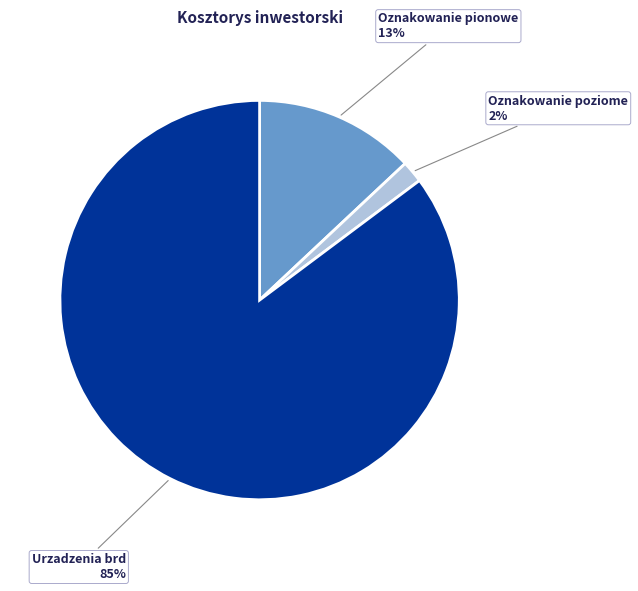

To the nearest percent, what is the difference between the largest and smallest slice percentages?

83%